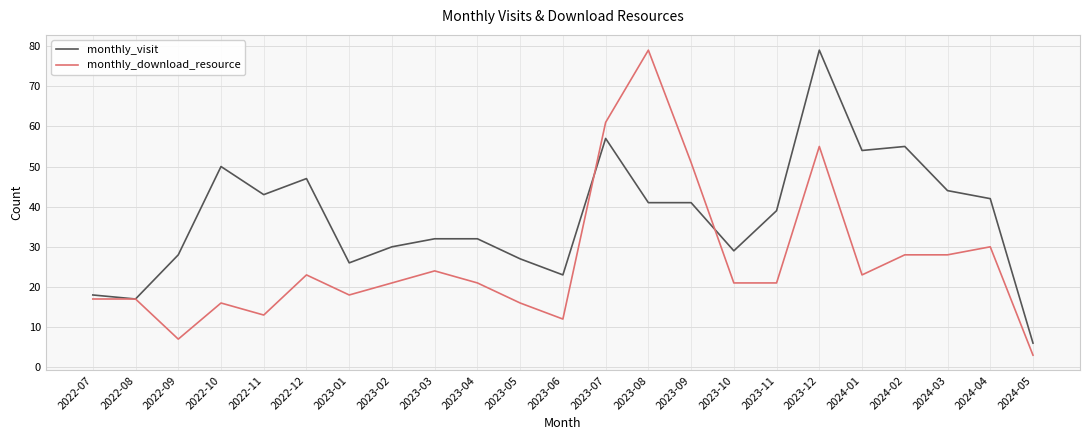

At which category is the sum across all series the highest?

2023-12